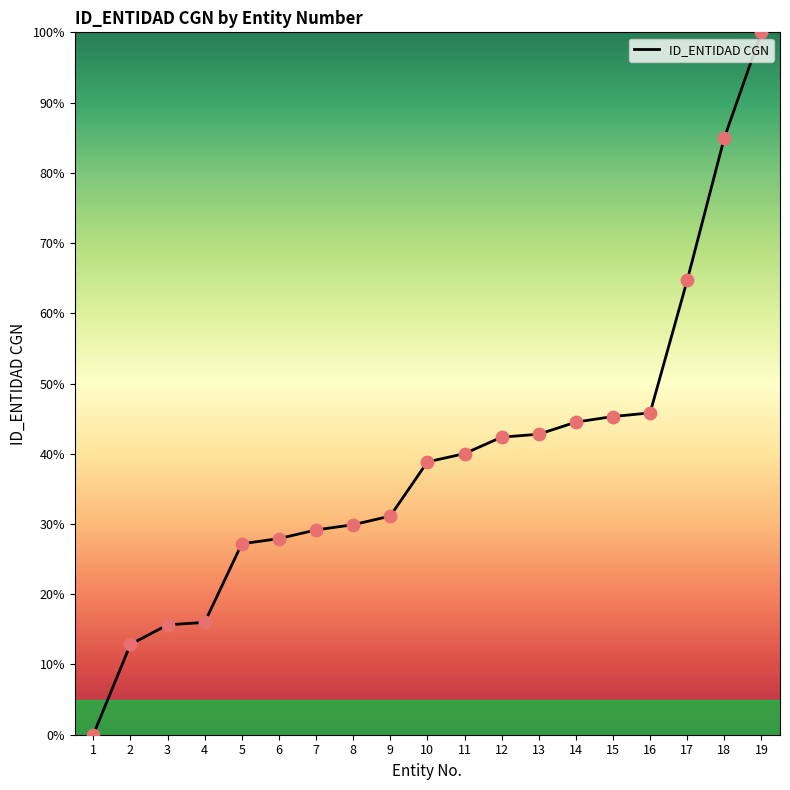

Between 10 and 7, which is larger?

10